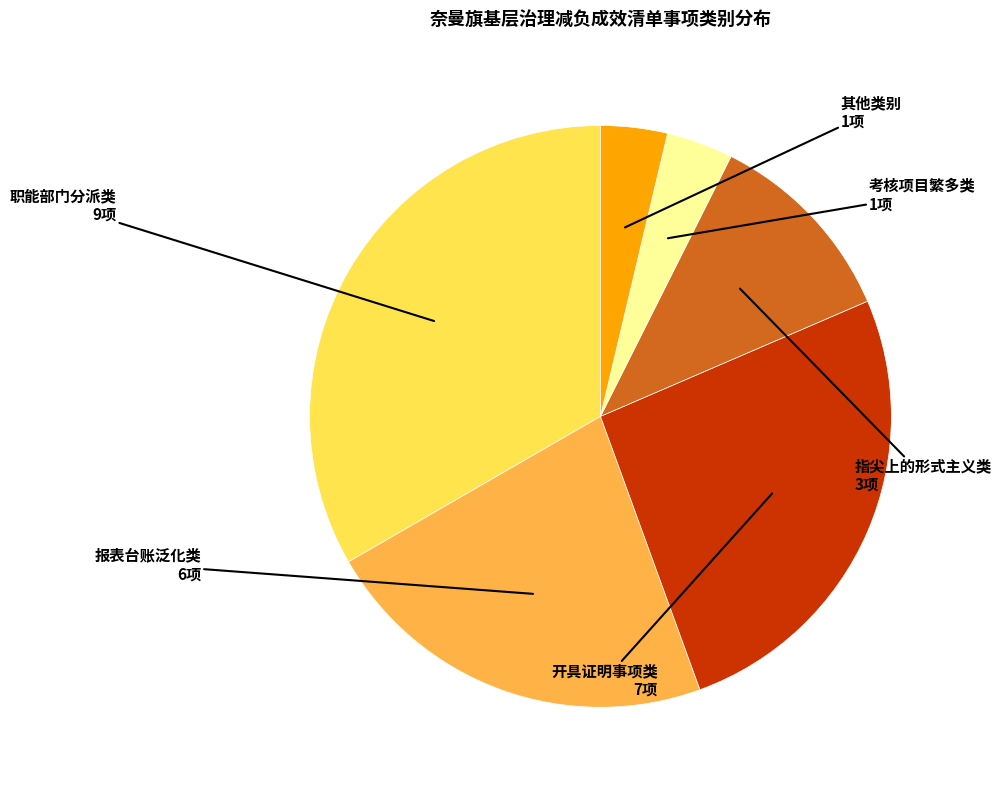

Is 考核项目繁多类 the majority of the pie?

No